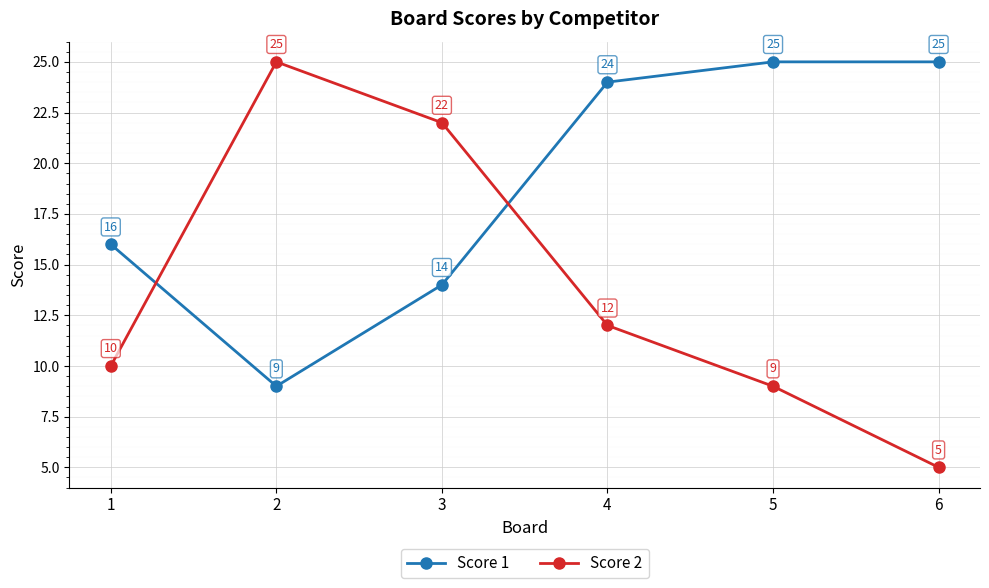

Reading left to right, transcribe all the data shown in this chart.

Score 1: 1=16	2=9	3=14	4=24	5=25	6=25
Score 2: 1=10	2=25	3=22	4=12	5=9	6=5